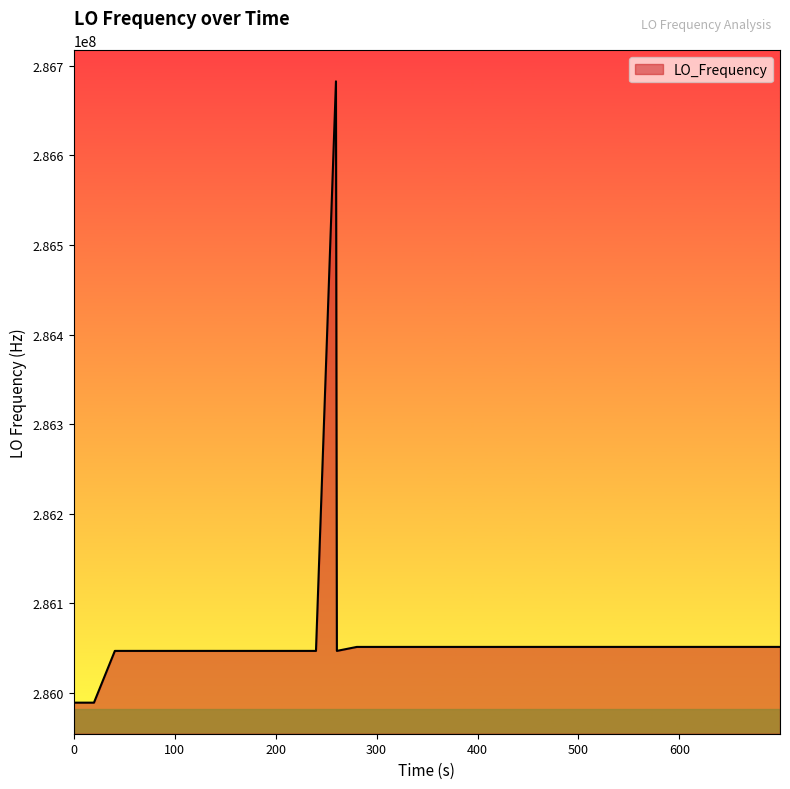

What is the difference between the maximum and minimum values?

693466.0